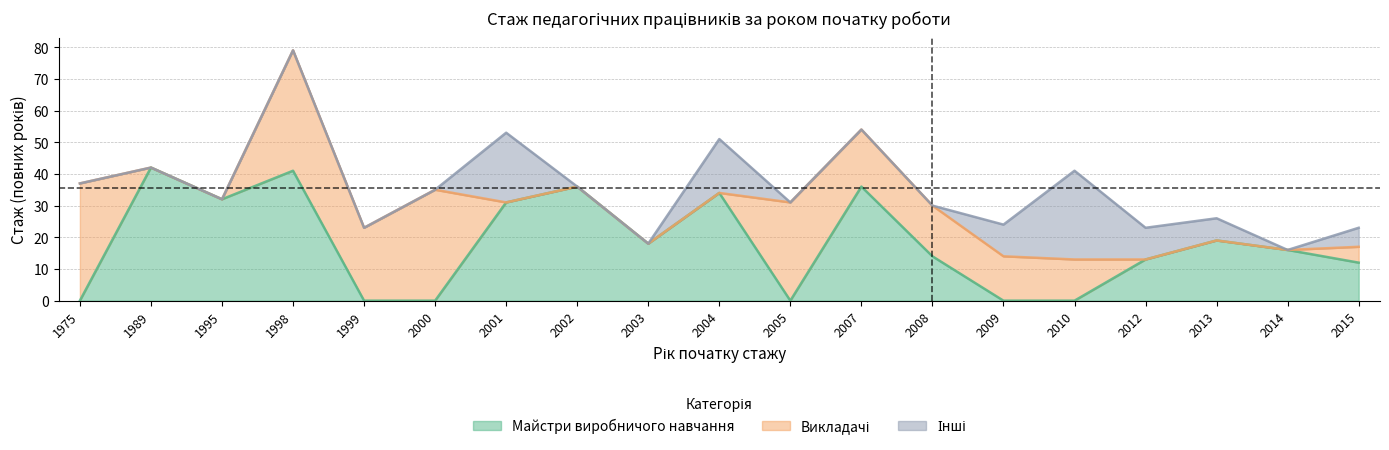

Where is Викладачі nearest to the value 19?

2007